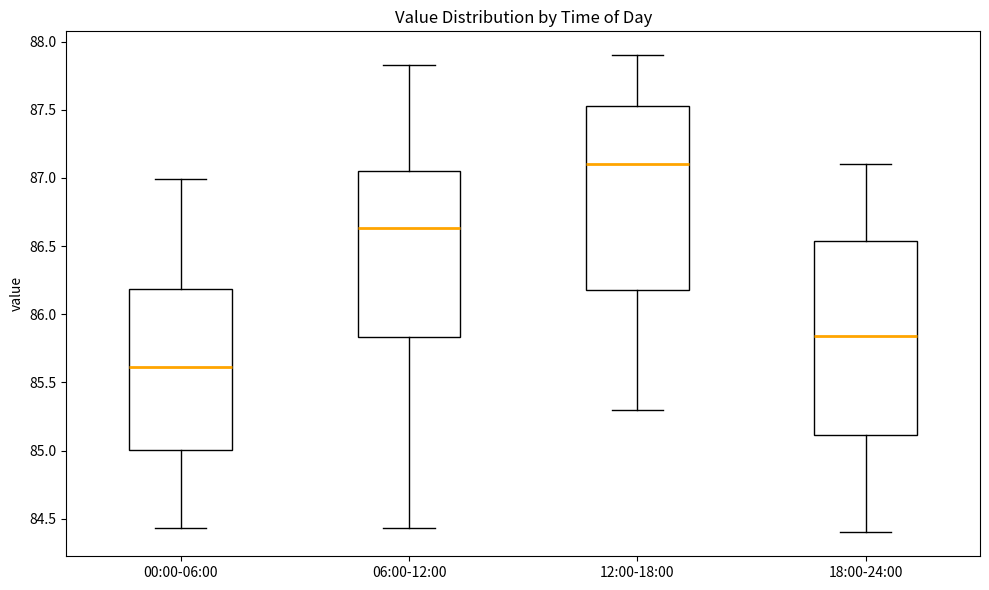

Which box has the highest median line?

12:00-18:00